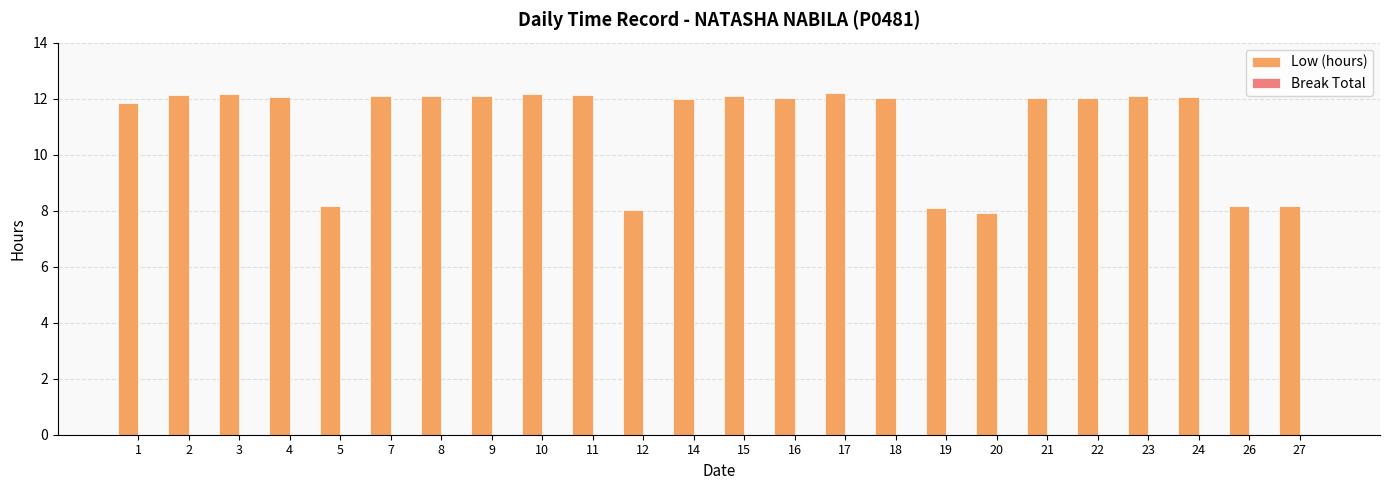

What is the change in value from 1 to 15?

+0.3